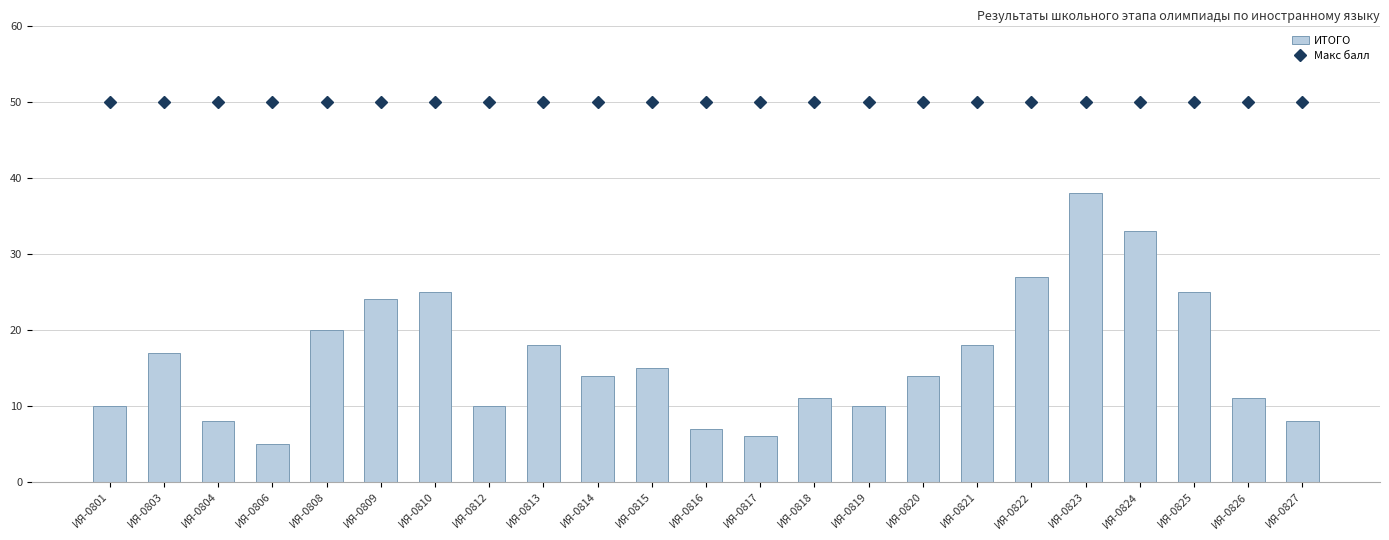

Rank the series by their maximum value, from lowest to highest.

ИТОГО, Макс балл